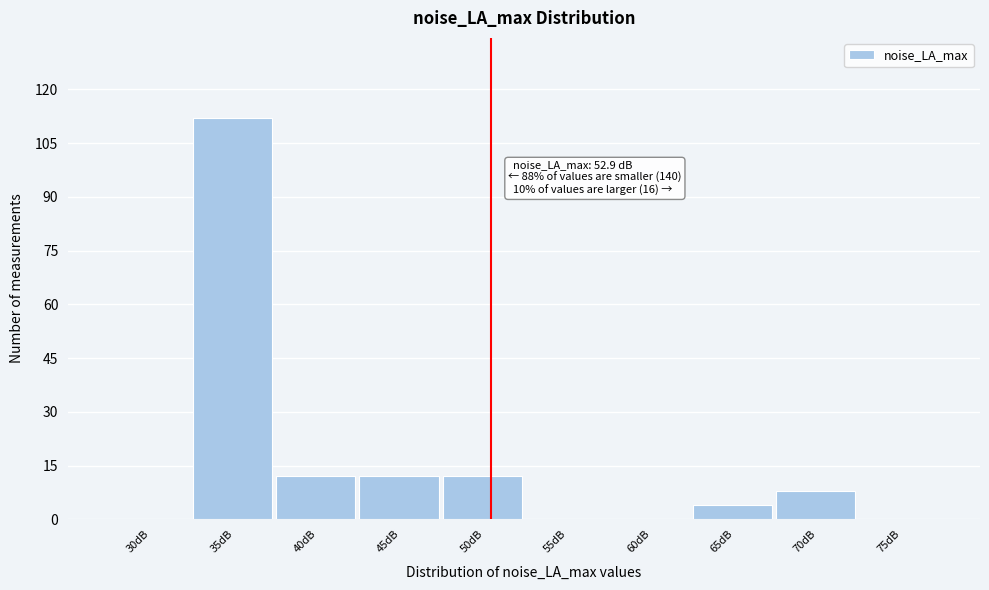

Reading left to right, transcribe all the data shown in this chart.

30dB=0	35dB=112	40dB=12	45dB=12	50dB=12	55dB=0	60dB=0	65dB=4	70dB=8	75dB=0